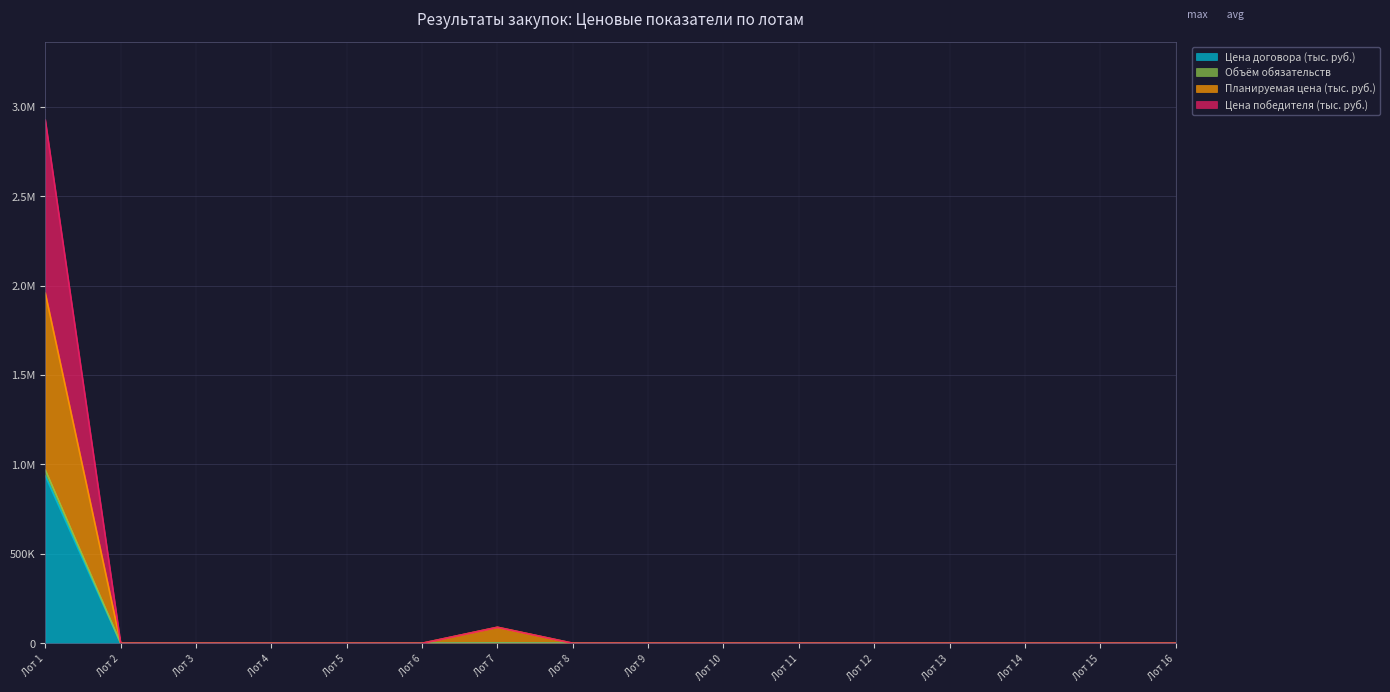

True or false: Цена договора (тыс. руб.) and Цена победителя (тыс. руб.) intersect in this chart.

False